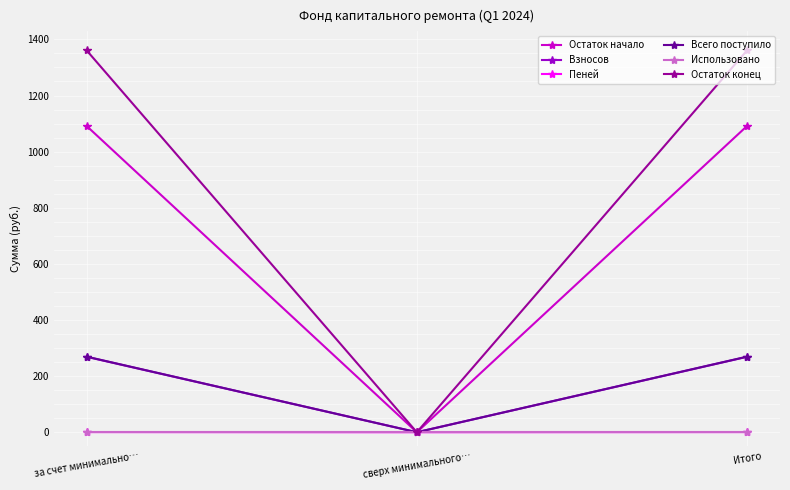

What are all the series names shown in the legend?

Остаток начало, Взносов, Пеней, Всего поступило, Использовано, Остаток конец